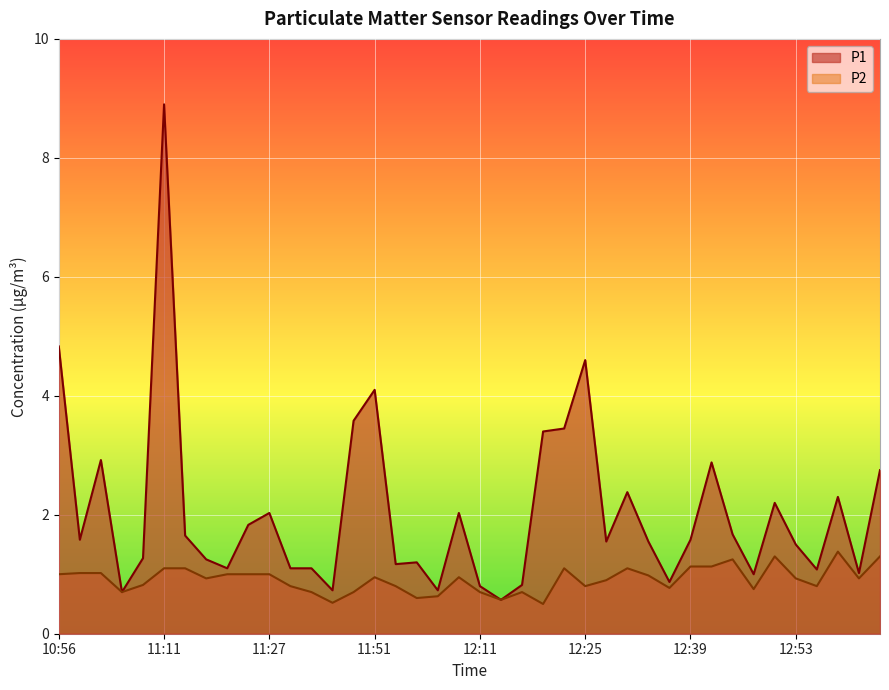

At which label does P1 first exceed 1?

10:56